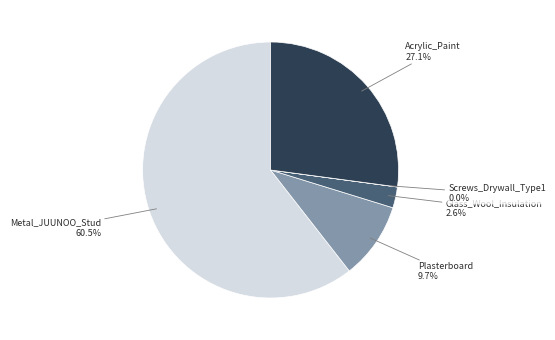

What portion of the pie excludes Acrylic_Paint?

72.9%